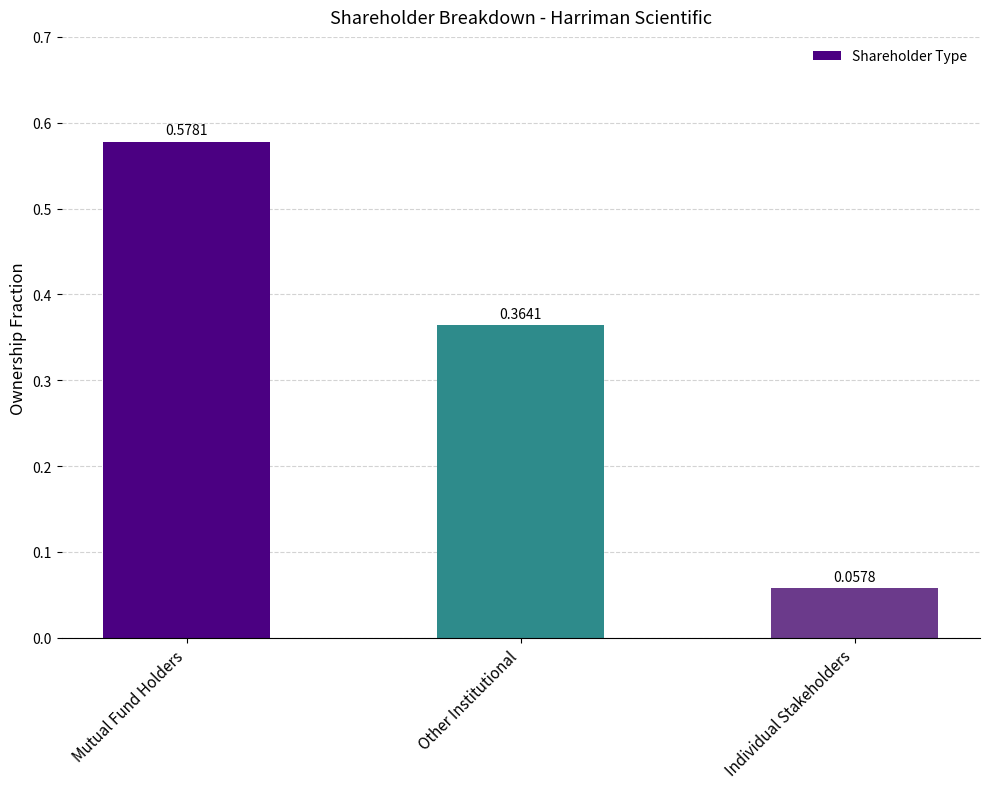

What is the label of the 3rd bar from the left?

Individual Stakeholders